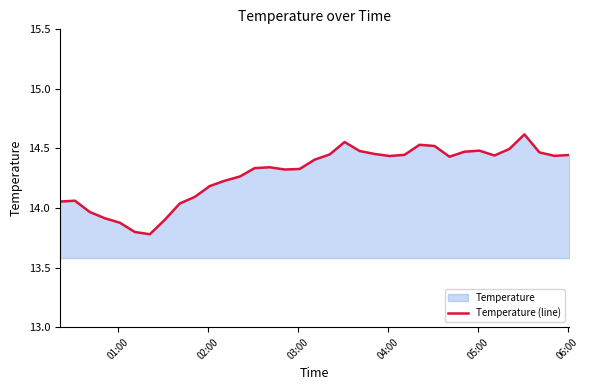

The chart shows a value of 9.5 at 13. True or false?

False